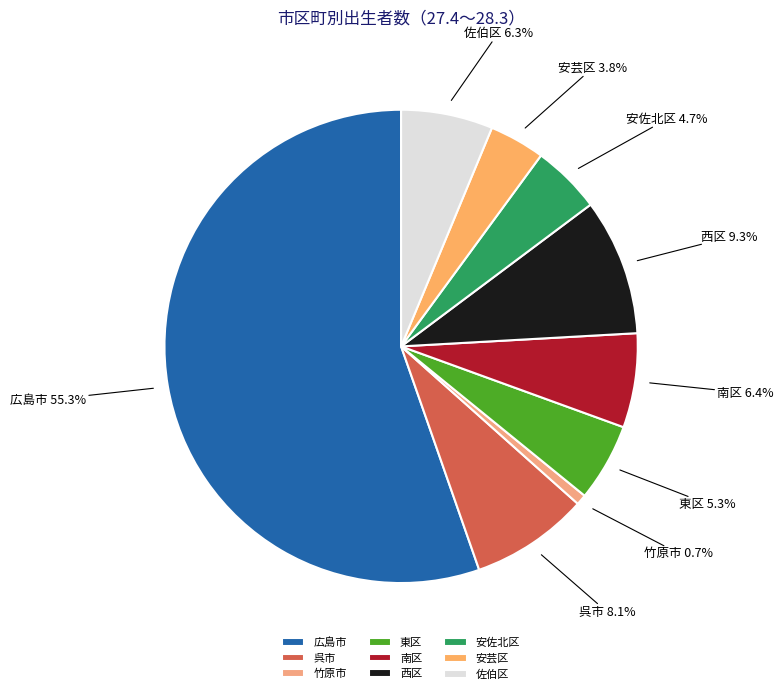

What is the smallest slice in the pie chart?

竹原市